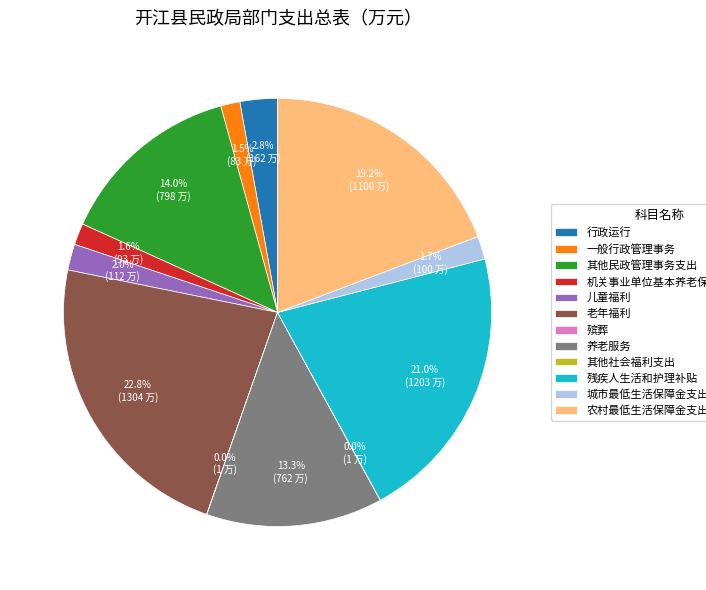

Does 养老服务 represent more than half of the total?

No